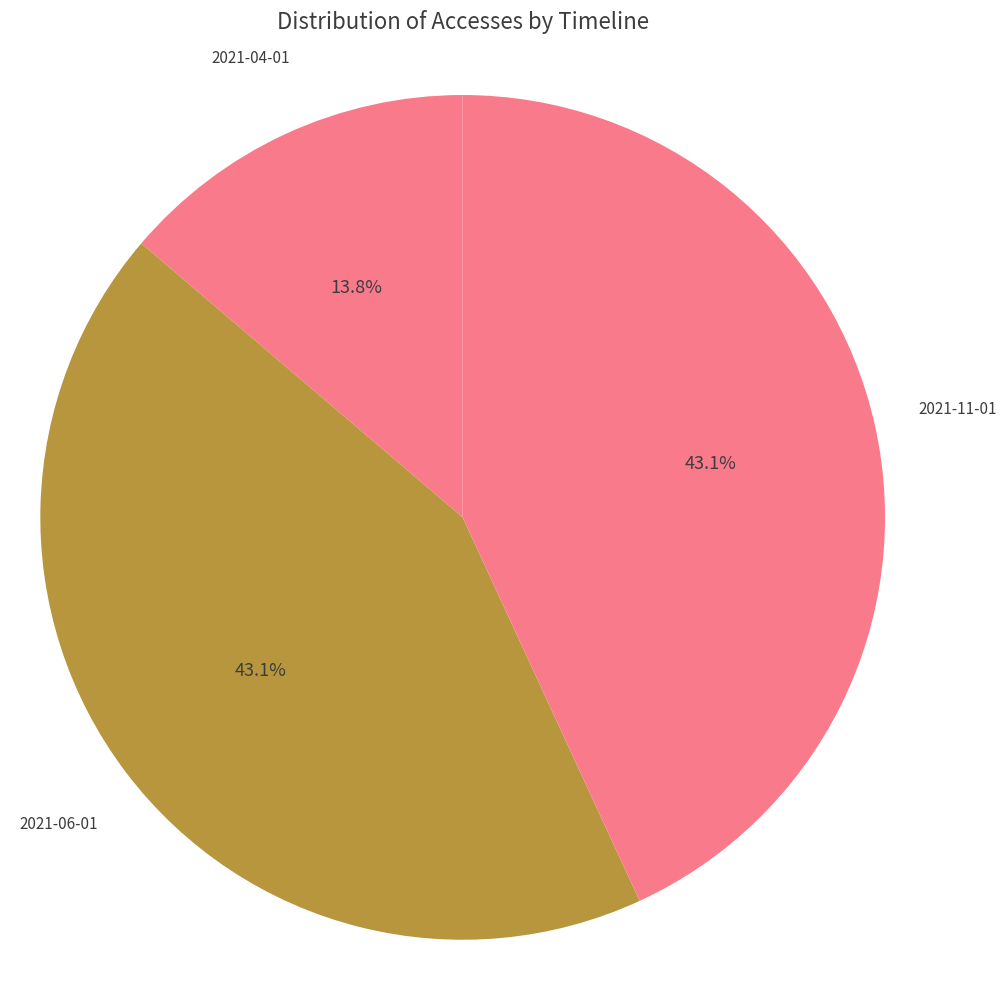

What is the smallest slice in the pie chart?

2021-04-01